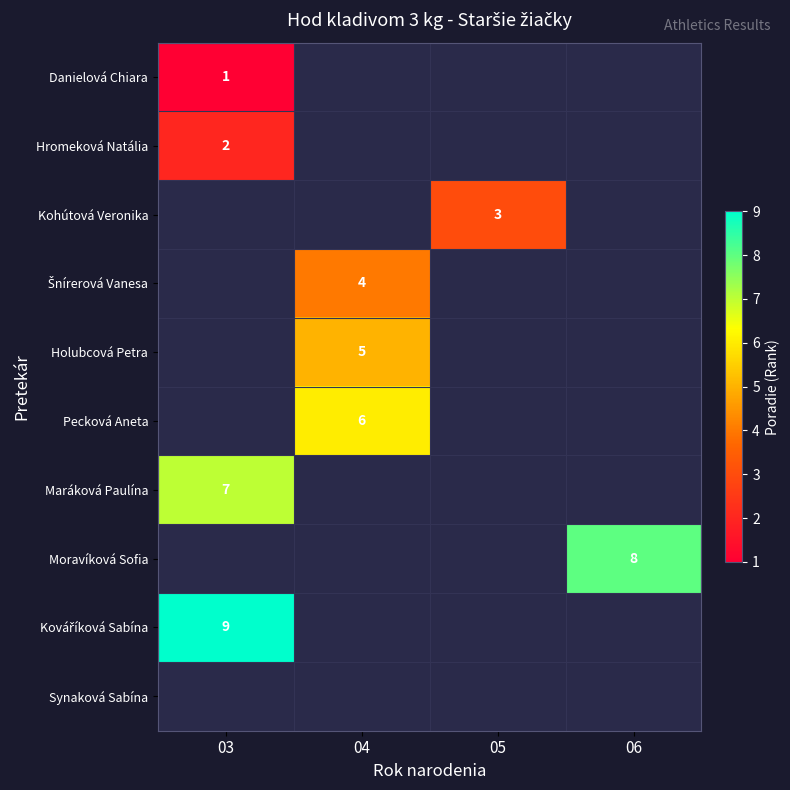

The Moravíková Sofia series shows 13 at 06. True or false?

False